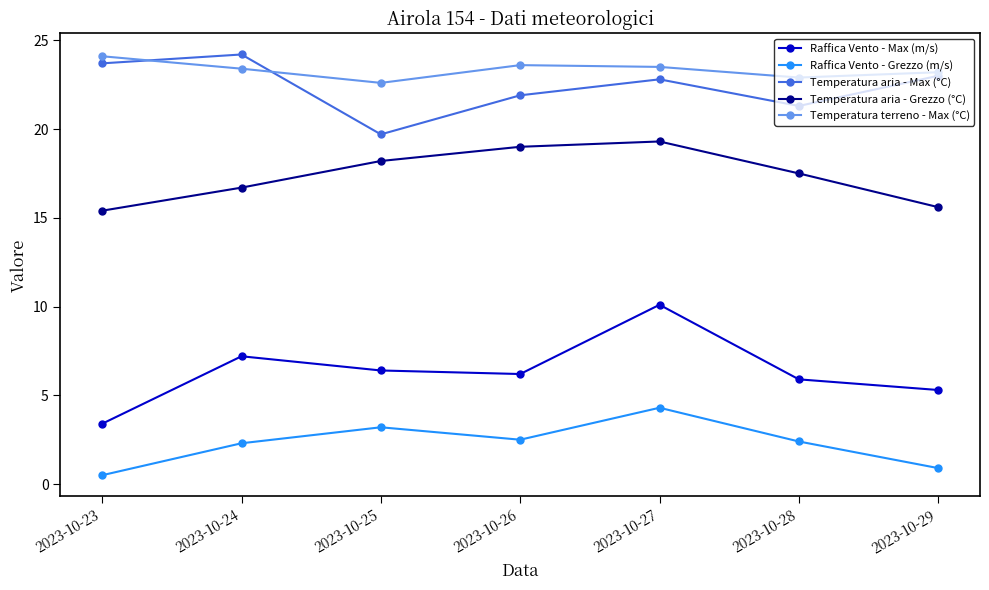

True or false: Temperatura aria - Grezzo (°C) and Raffica Vento - Grezzo (m/s) cross at least once.

False